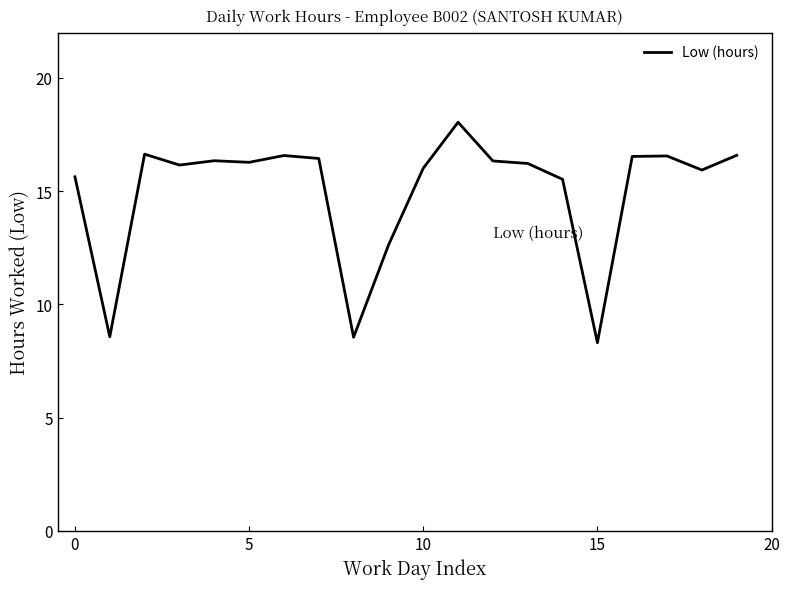

What is the minimum value shown in the chart?

8.3